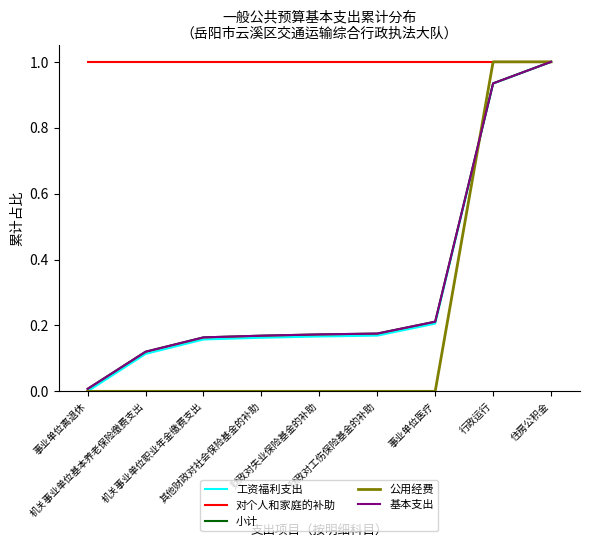

What is the sum of all 基本支出 values?

3.0